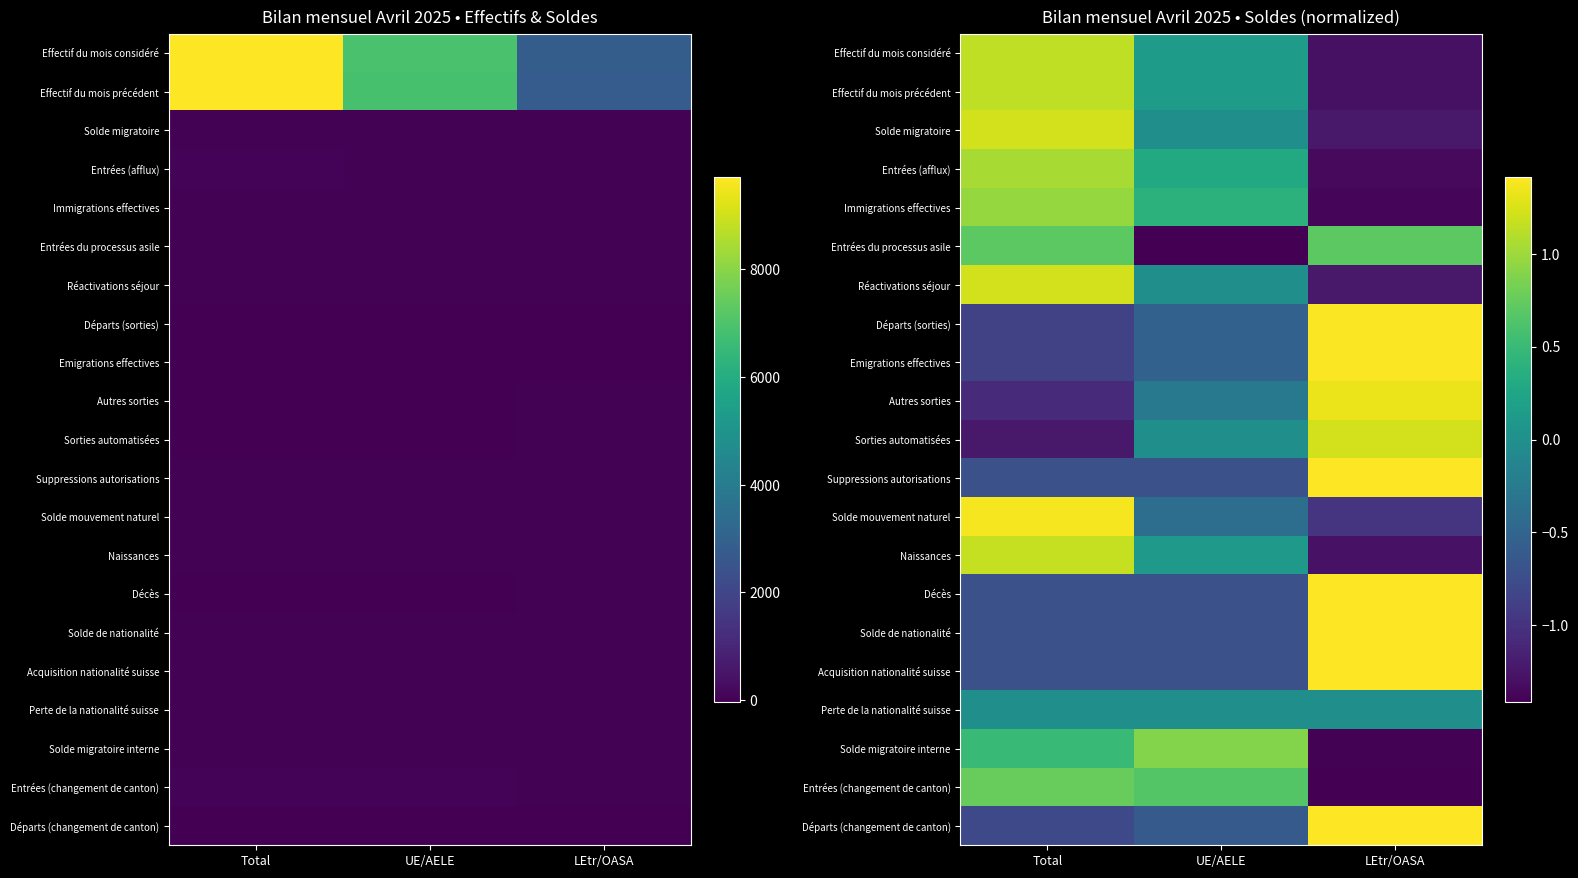

At how many categories does at least one series exceed 0?

3